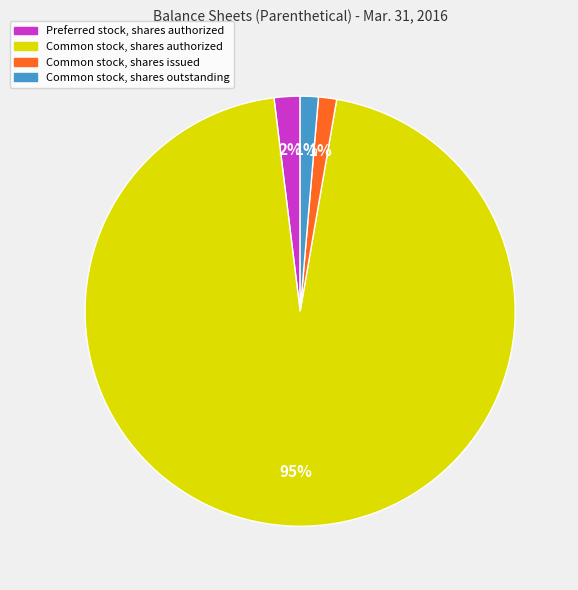

Which slice is the largest?

Common stock, shares authorized